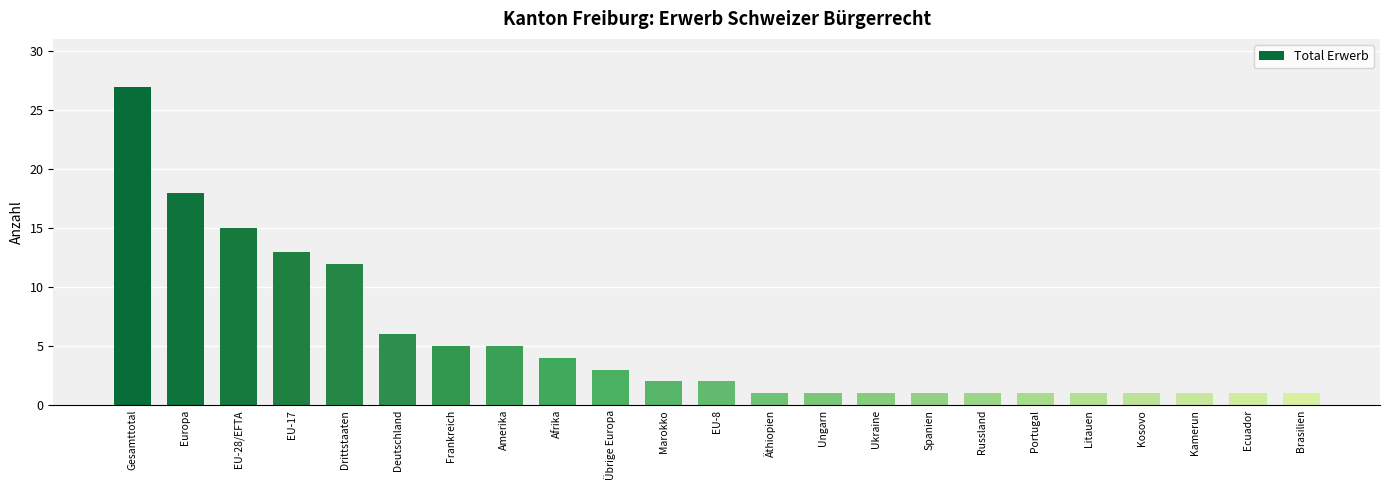

How many series are shown in this chart?

1